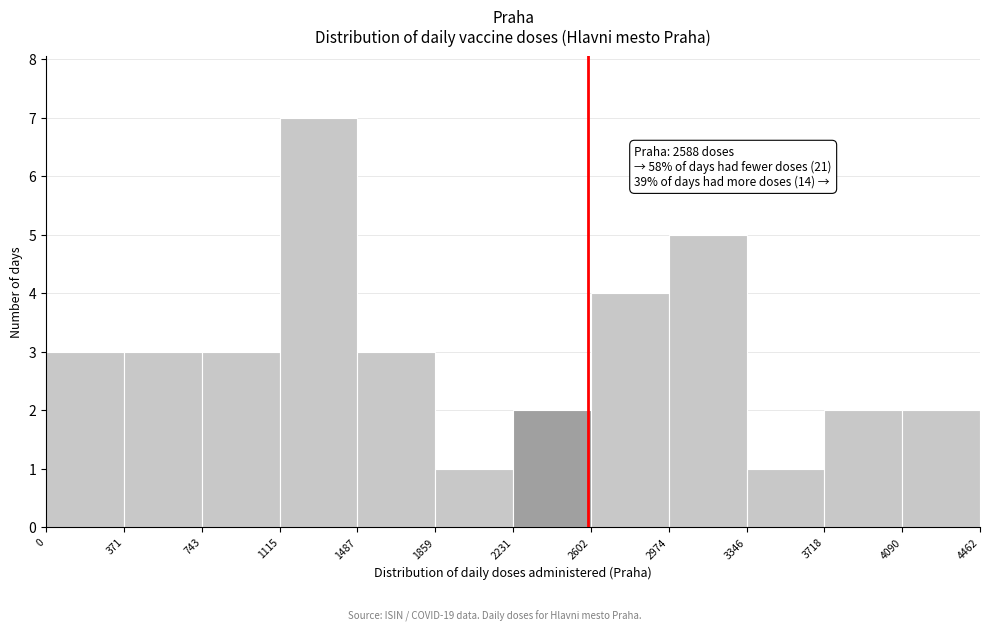

Over which range of the x-axis is the bar tallest?

1115 to 1487